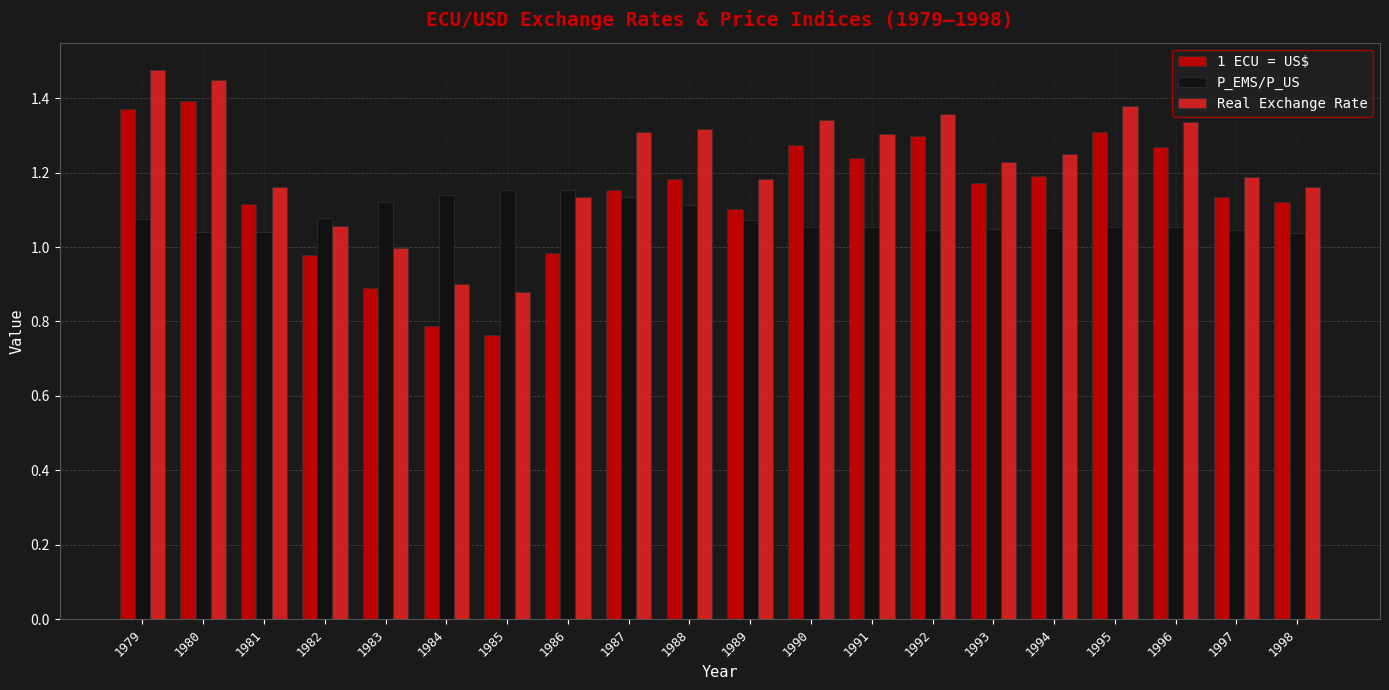

Between 1986 and 1992, which series saw the biggest shift?

1 ECU = US$